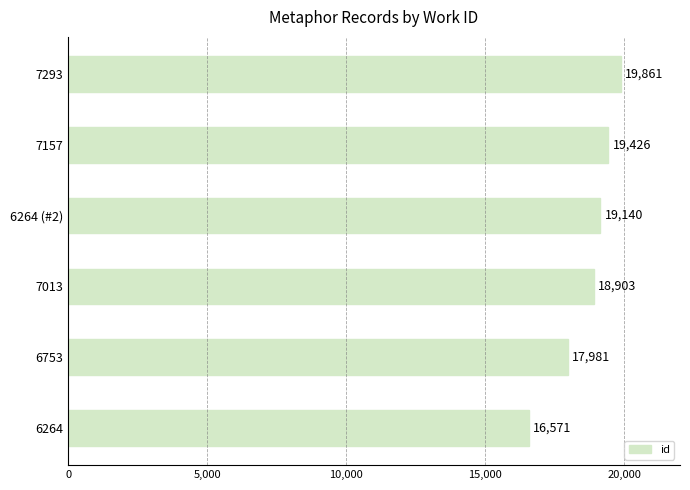

Reading bottom to top, what are all the values shown in this chart?

16571	17981	18903	19140	19426	19861